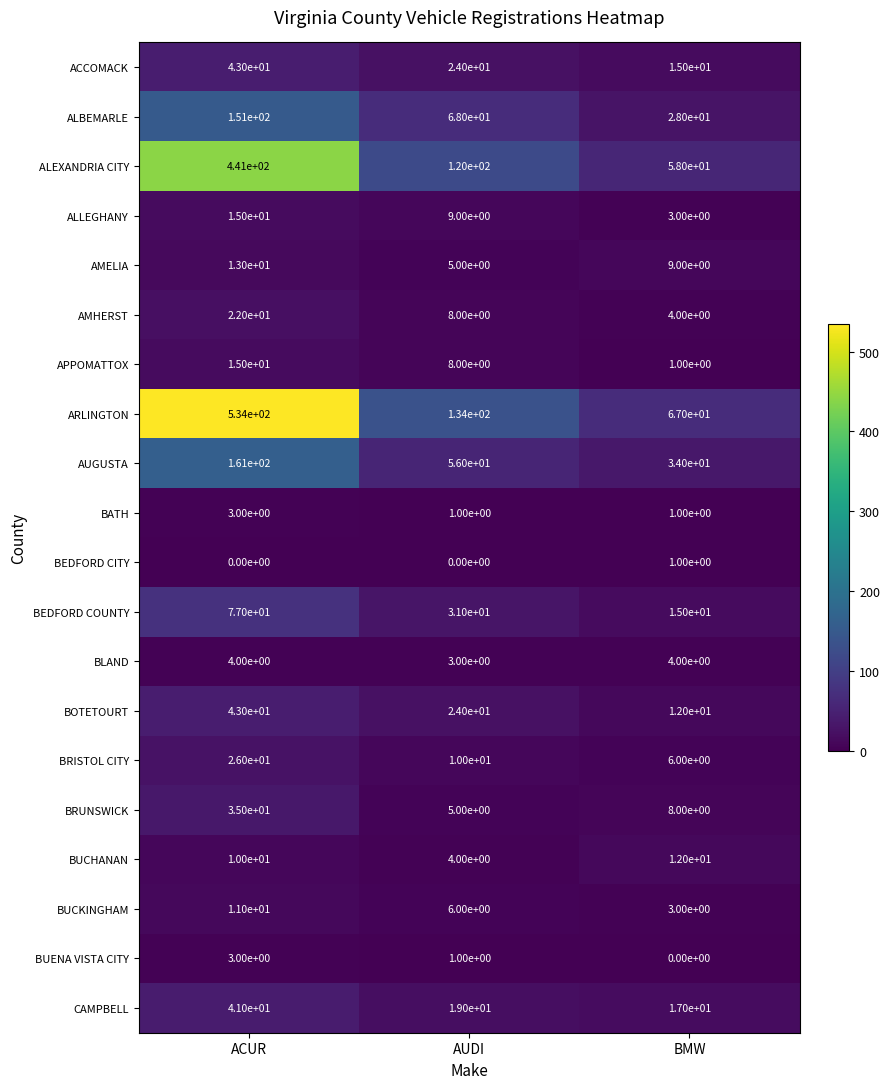

Is it true that BUCKINGHAM equals 6 at AUDI?

True